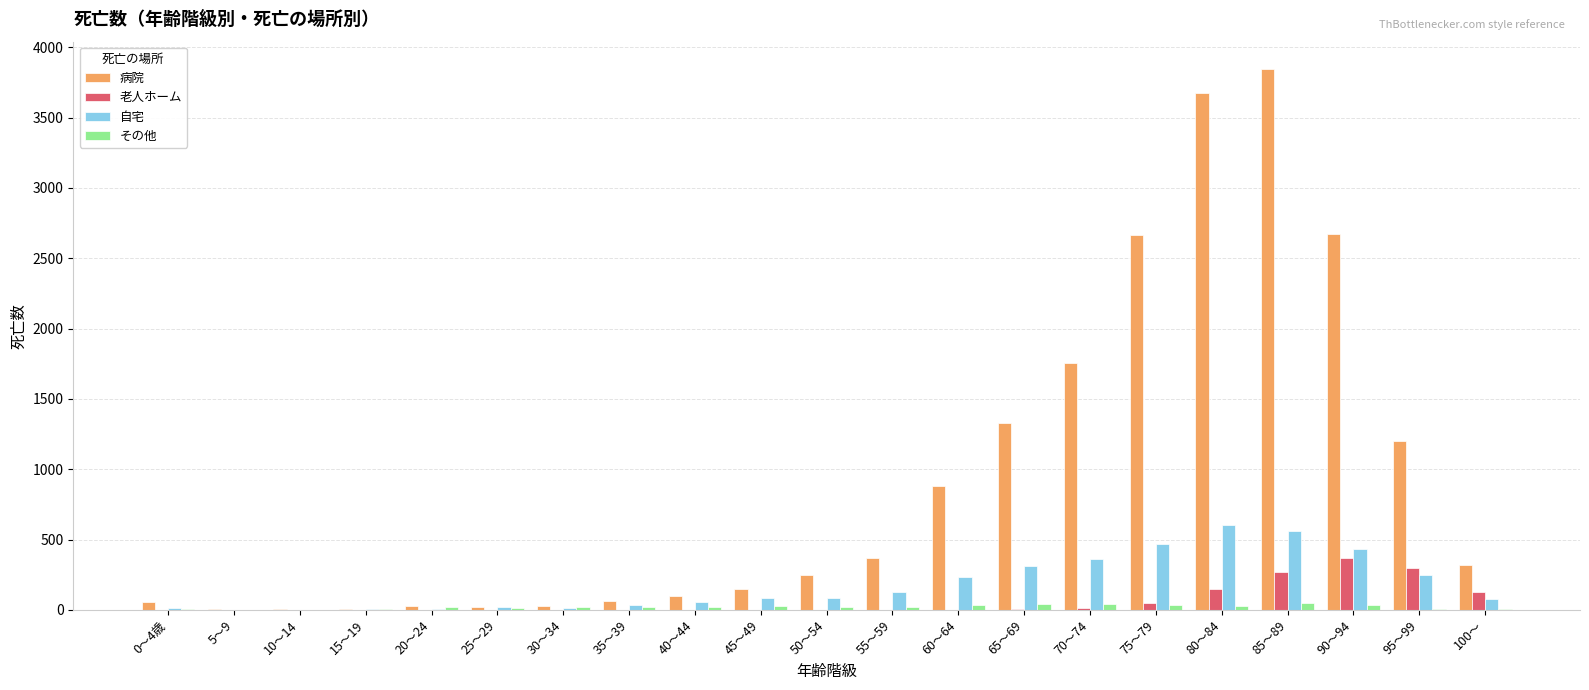

Which series has the largest range (max minus min)?

病院